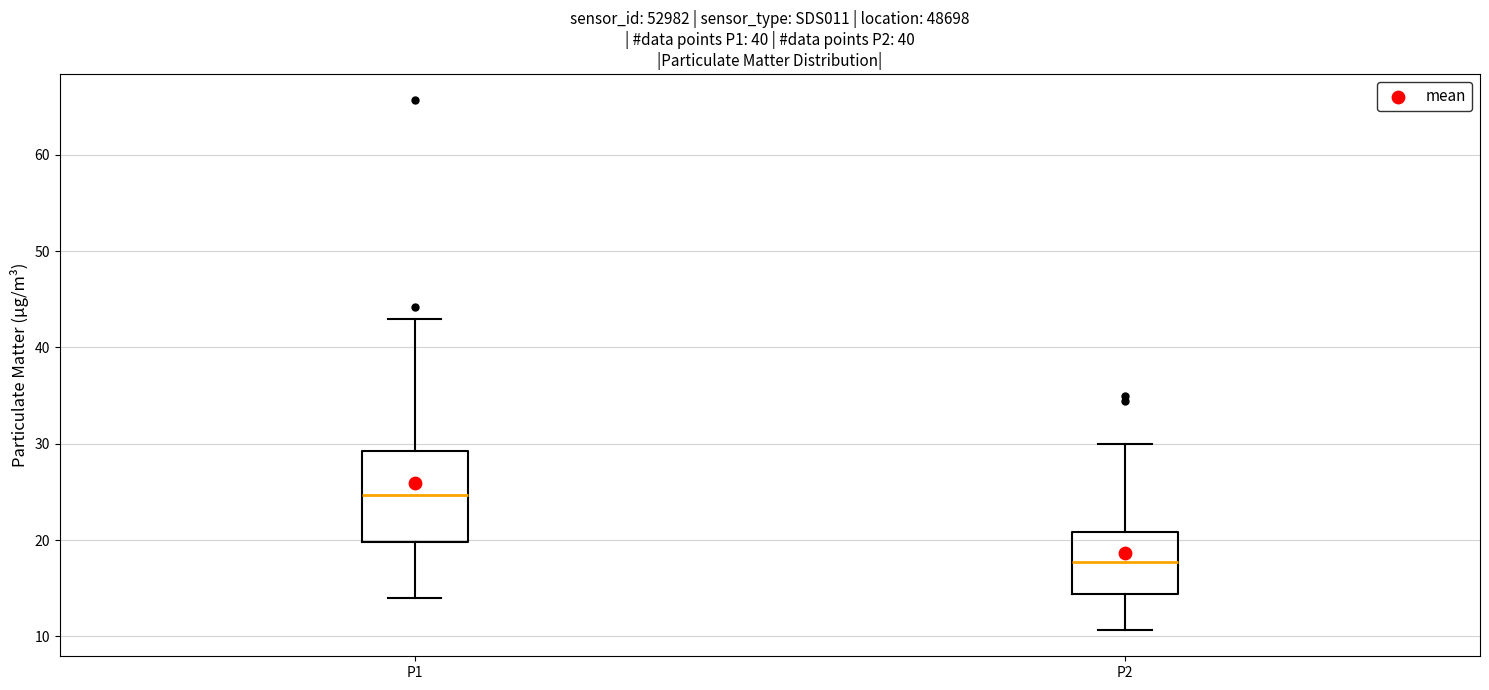

Which box's median line is the lowest?

P2